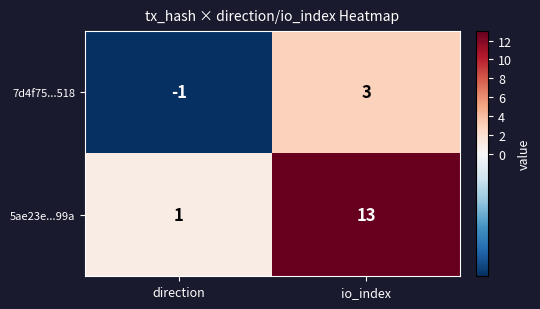

Is it true that 5ae23e...99a equals 1 at direction?

True